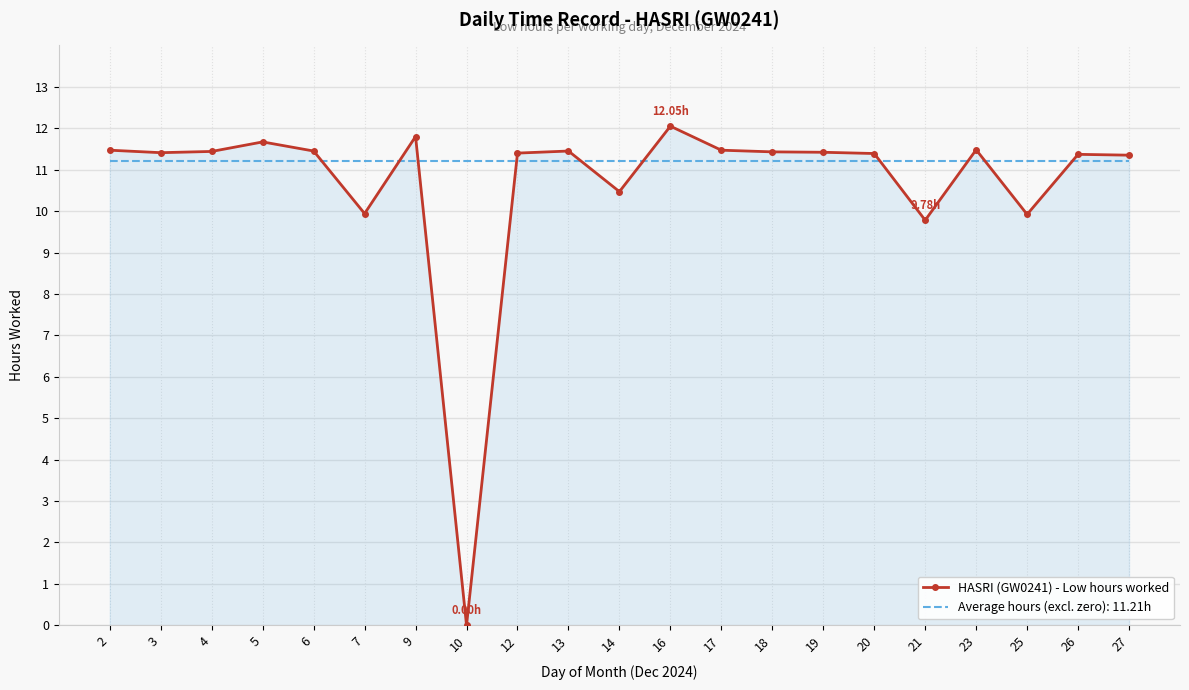

Is the value of HASRI (GW0241) - Low hours worked at 14 greater than the value of Average hours (excl. zero): 11.21h at 10?

No